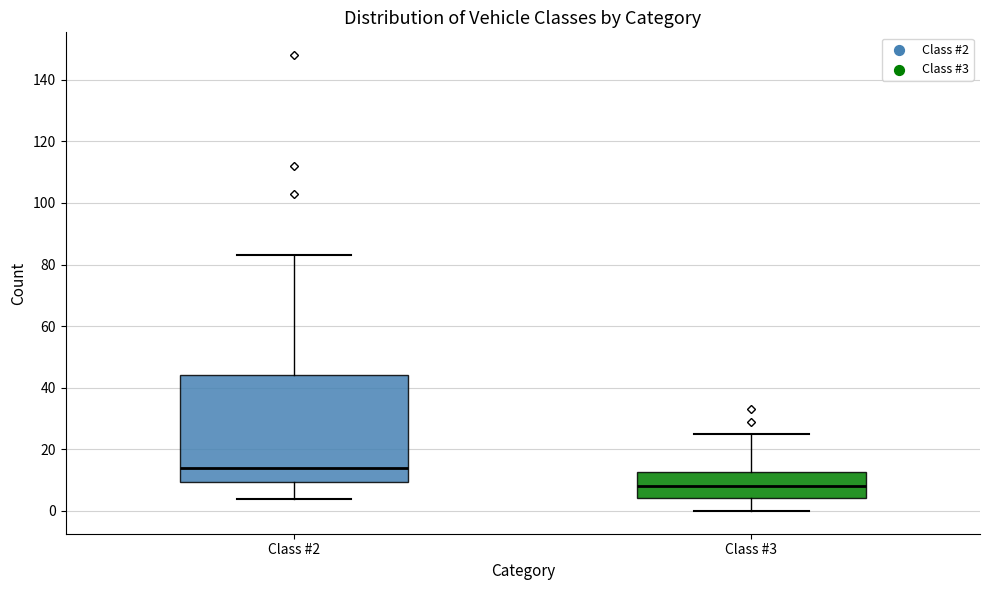

Which box has the highest median line?

Class #2